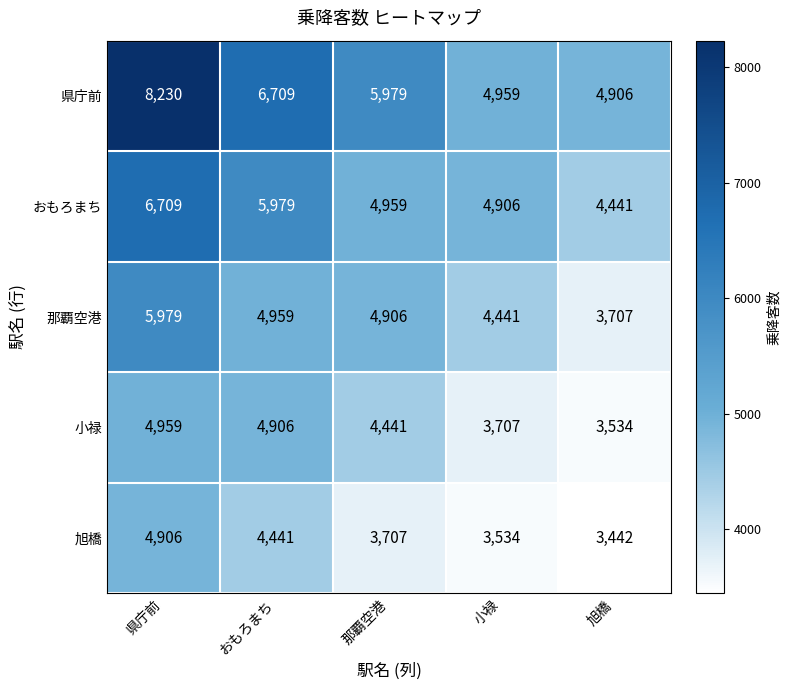

The 那覇空港 series shows 4441 at 小禄. True or false?

True